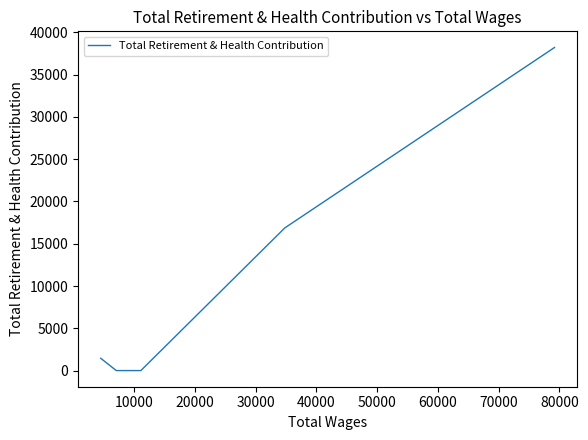

True or false: the data has more than 0 interior local peaks.

False